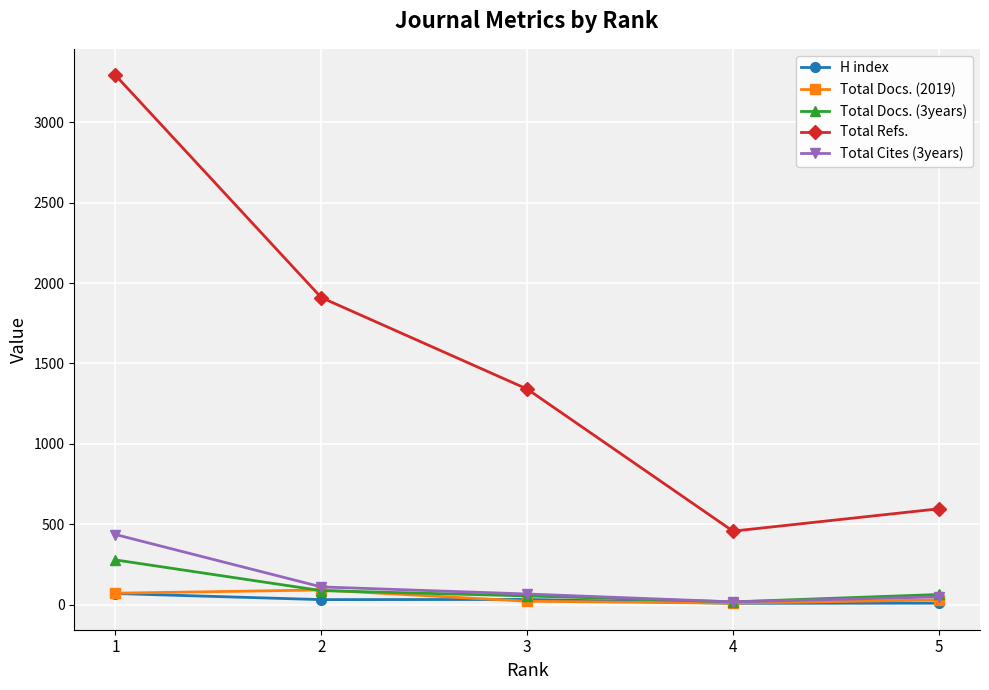

At which category does Total Docs. (3years) reach its first local valley?

4